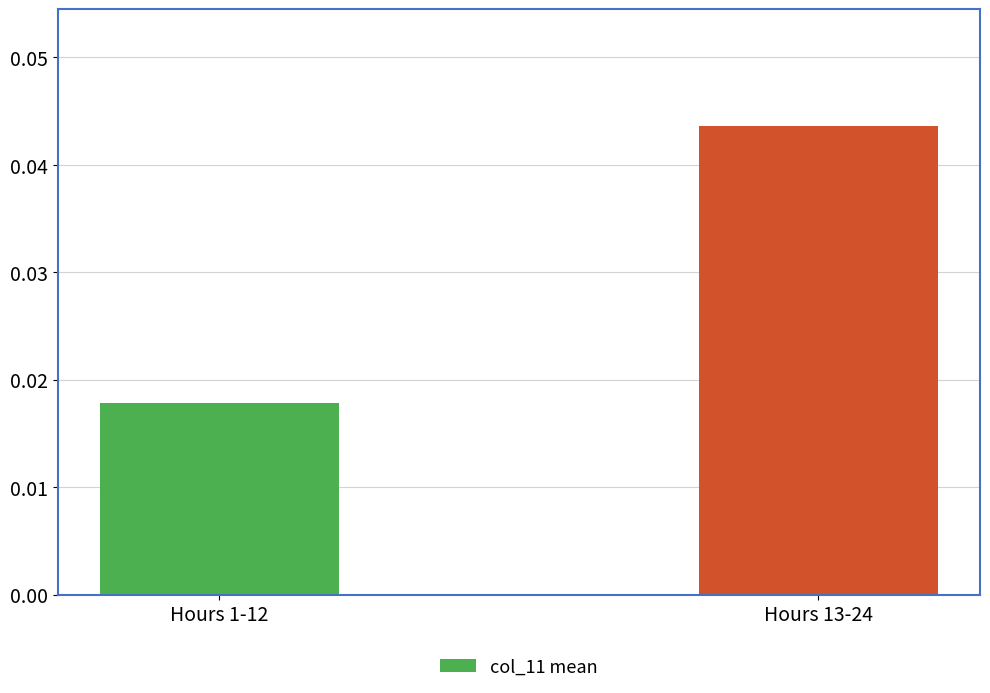

What is the label of the 1st bar from the right?

Hours 13-24